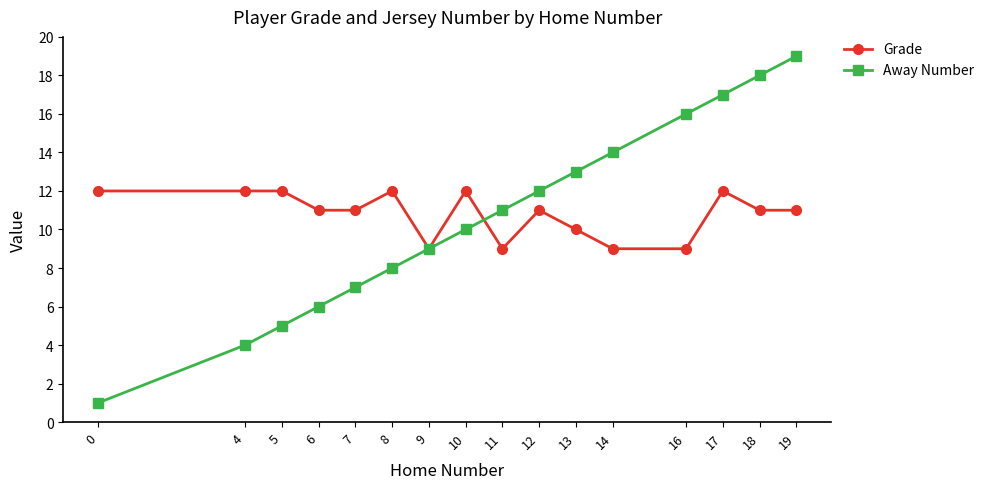

Is it true that Away Number equals 16 at 16?

True